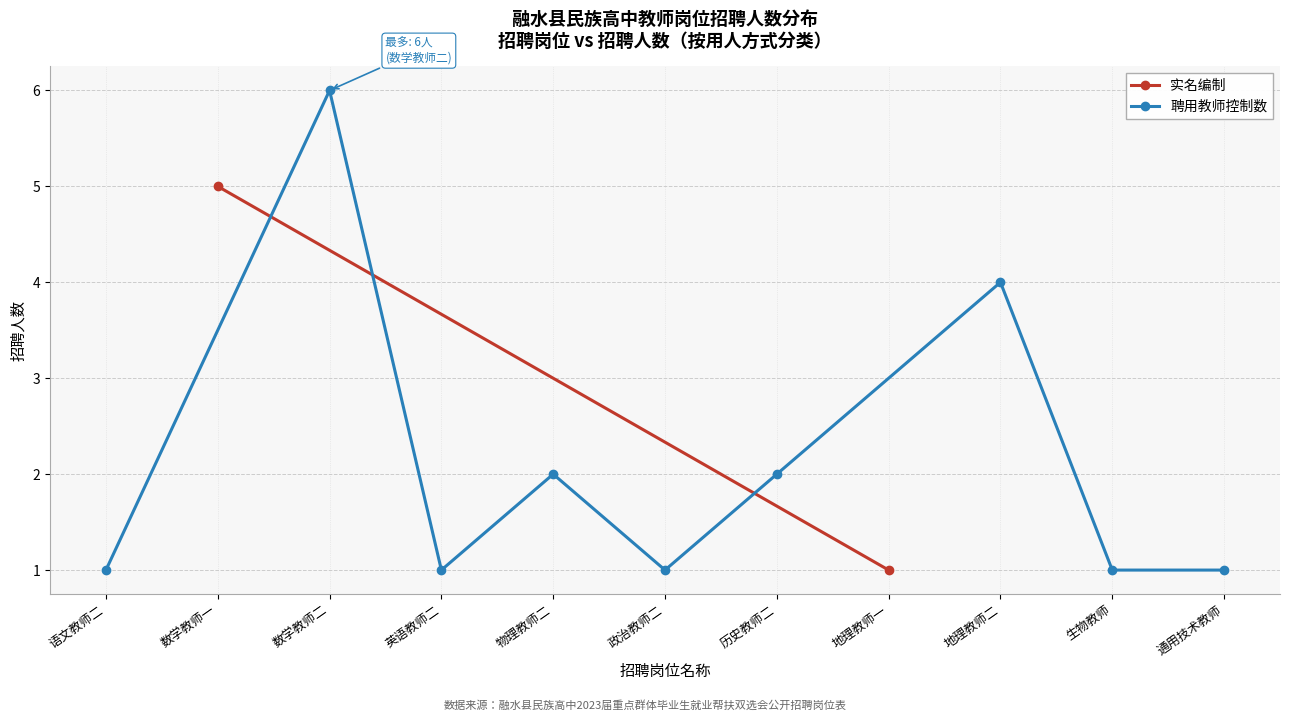

Where is the first local maximum for 聘用教师控制数?

数学教师二